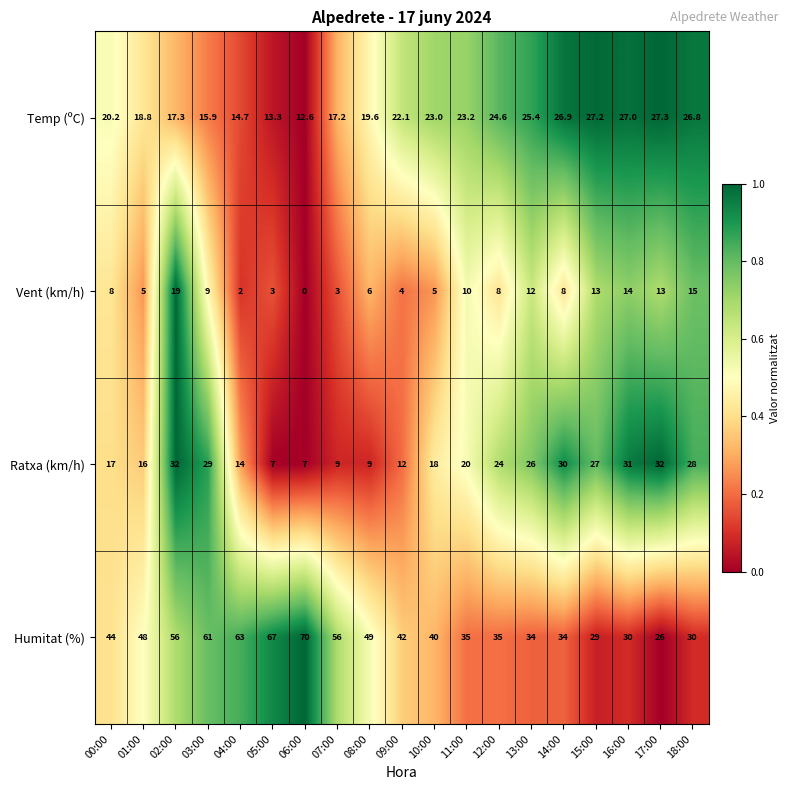

How many values in the Ratxa (km/h) series are below 20?

9